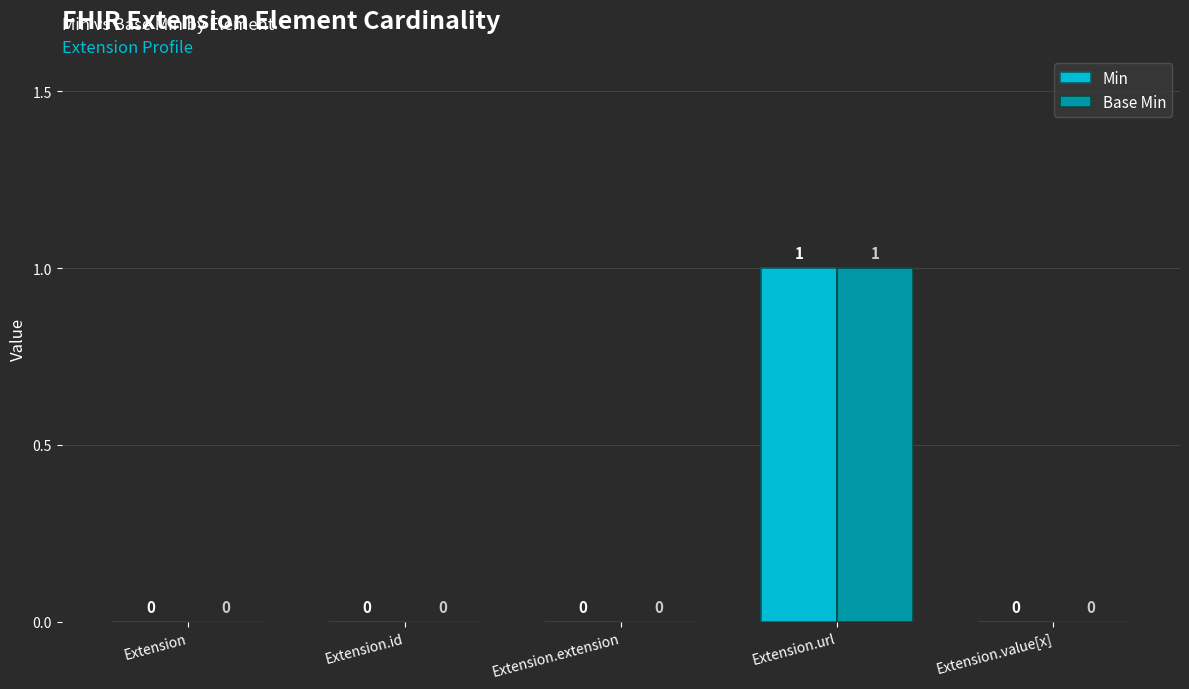

How many Min values are between 0 and 1?

5